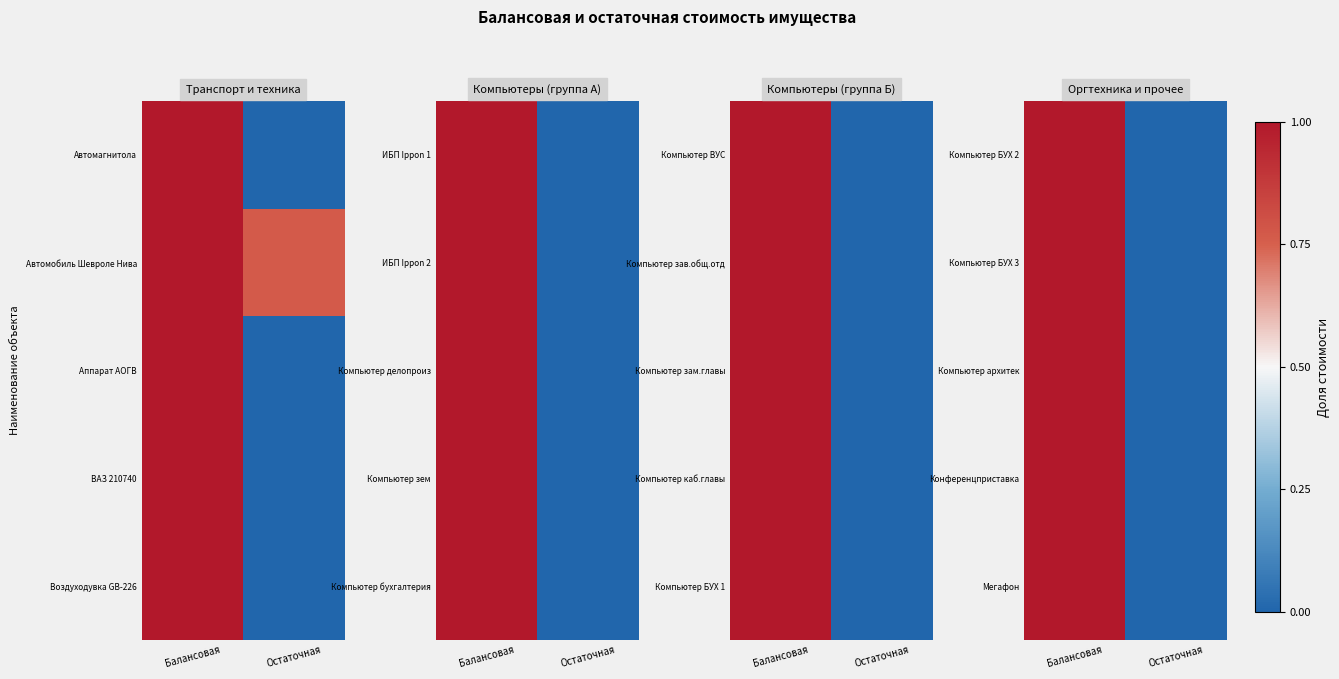

At which category does the chart reach its minimum across all series?

Остаточная